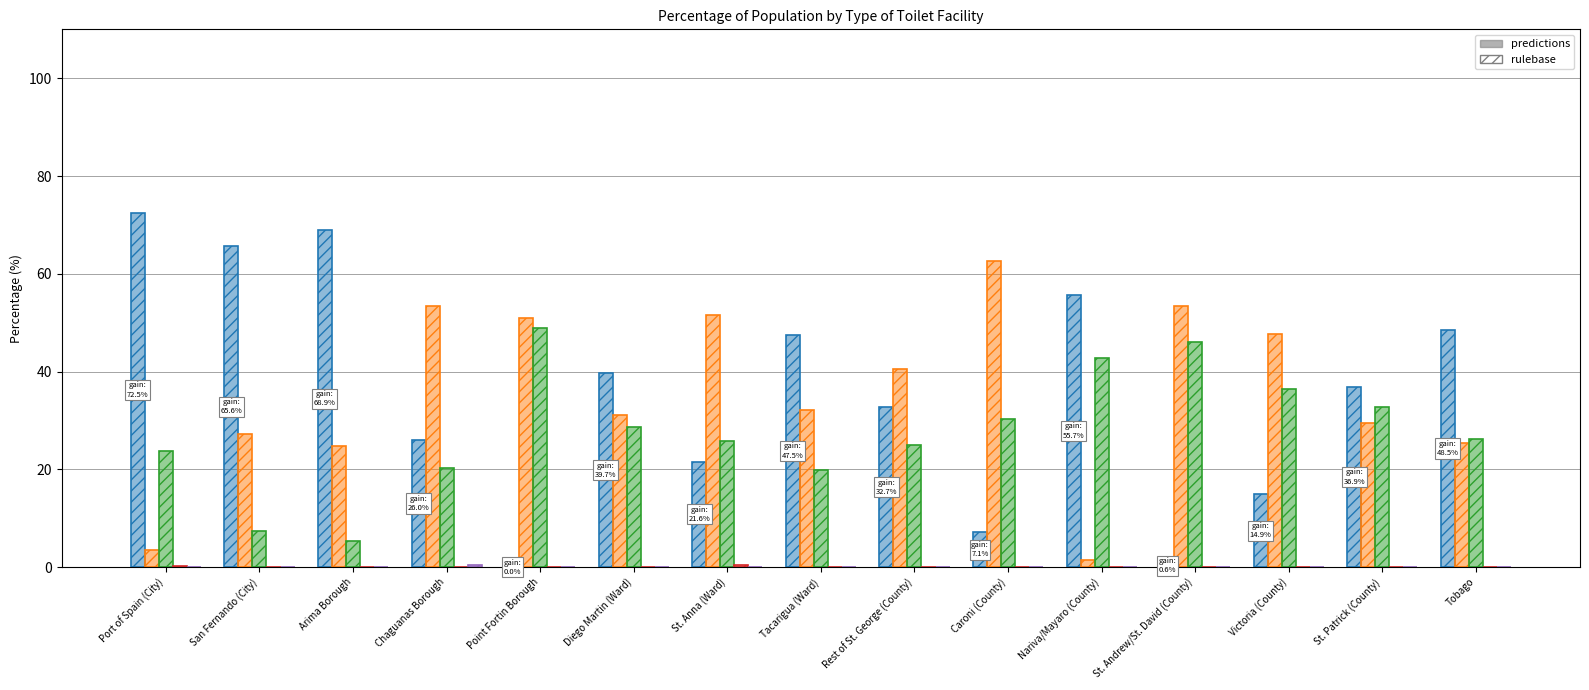

True or false: Traditional Pit has a value of 20.2 at Chaguanas Borough.

True